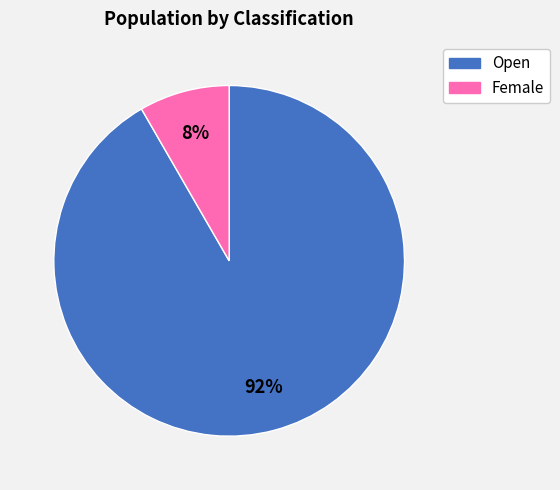

What is the largest slice in the pie chart?

Open